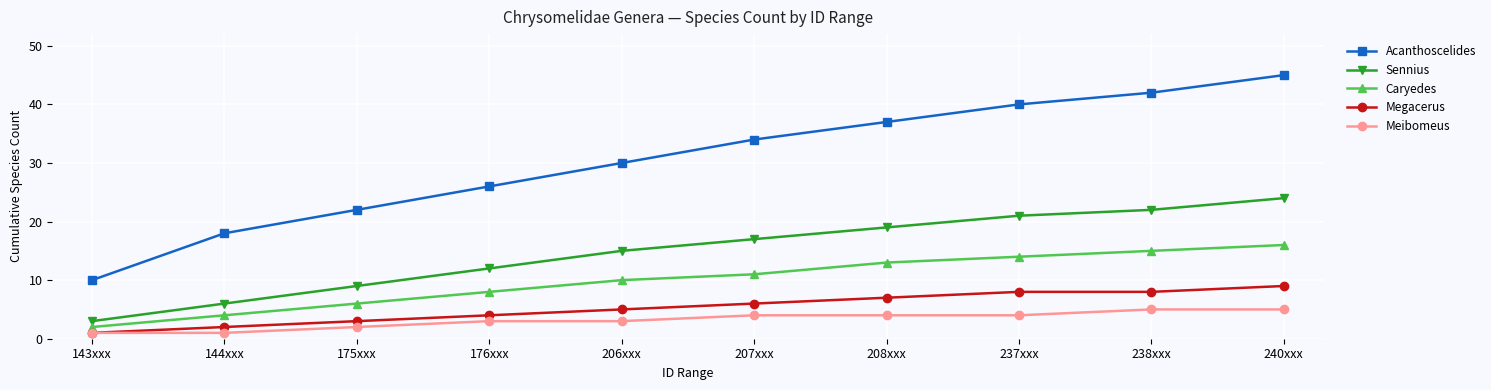

What is the difference between the maximum and minimum values in the Sennius series?

21